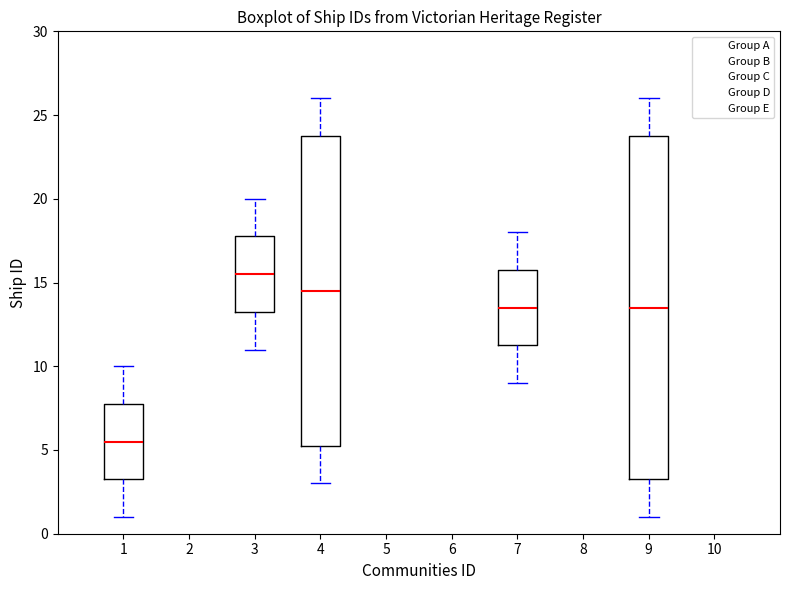

Reading left to right, transcribe this box plot: for each box, give where its median line is, the range the box spans, and where its two whiskers end, as read against the y-axis. The values are not printed on the chart, so give them approximately, as read against the axis.

1: median 5.5, box 3.5 to 8.0, whiskers 1.0 to 10.0
3: median 15.5, box 13.5 to 18.0, whiskers 11.0 to 20.0
4: median 14.5, box 5.5 to 24.0, whiskers 3.0 to 26.0
7: median 13.5, box 11.5 to 16.0, whiskers 9.0 to 18.0
9: median 13.5, box 3.5 to 24.0, whiskers 1.0 to 26.0